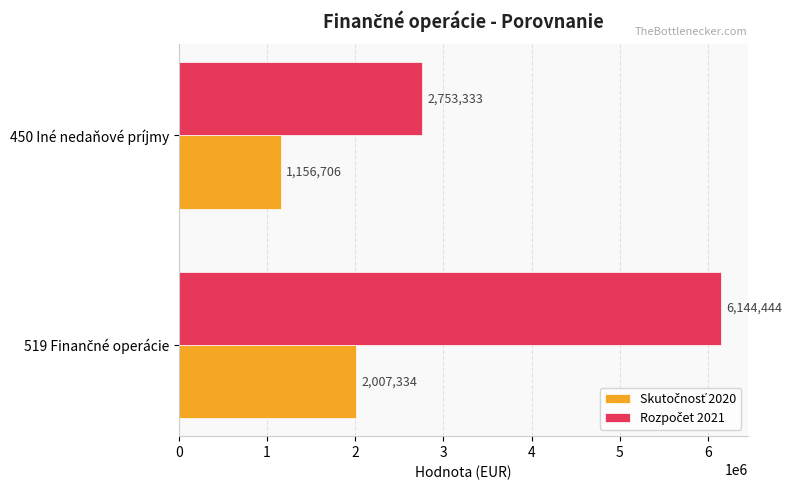

What is the maximum value shown in the chart?

6144444.0